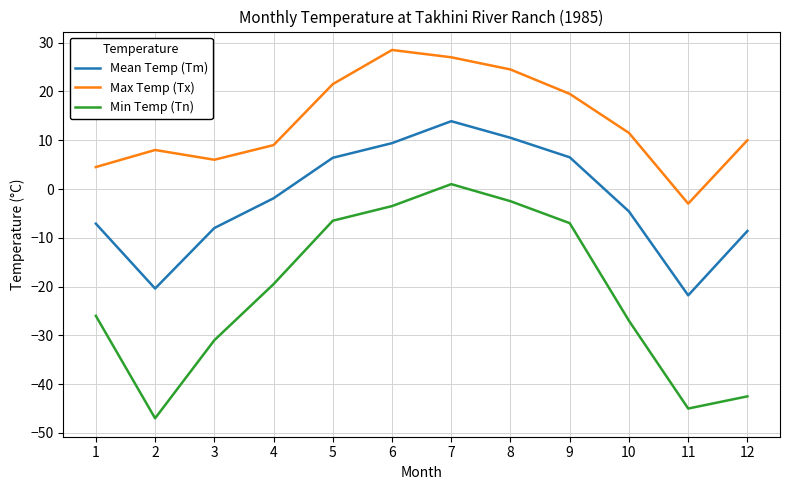

What is the minimum value shown in the chart?

-47.0